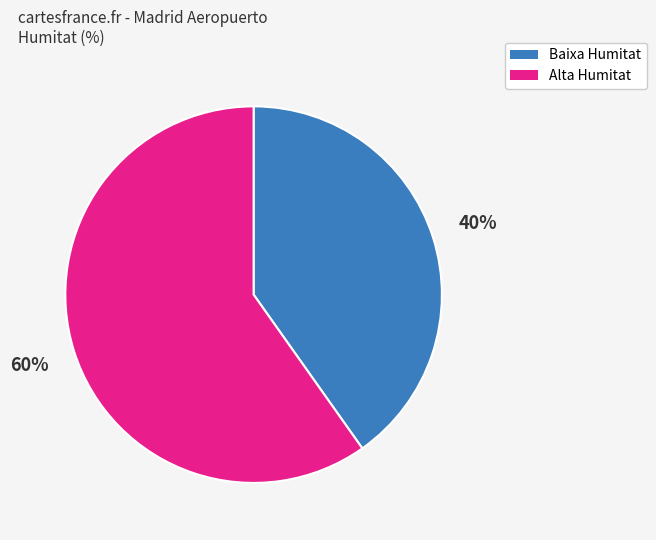

Is there a majority slice in this chart?

Yes